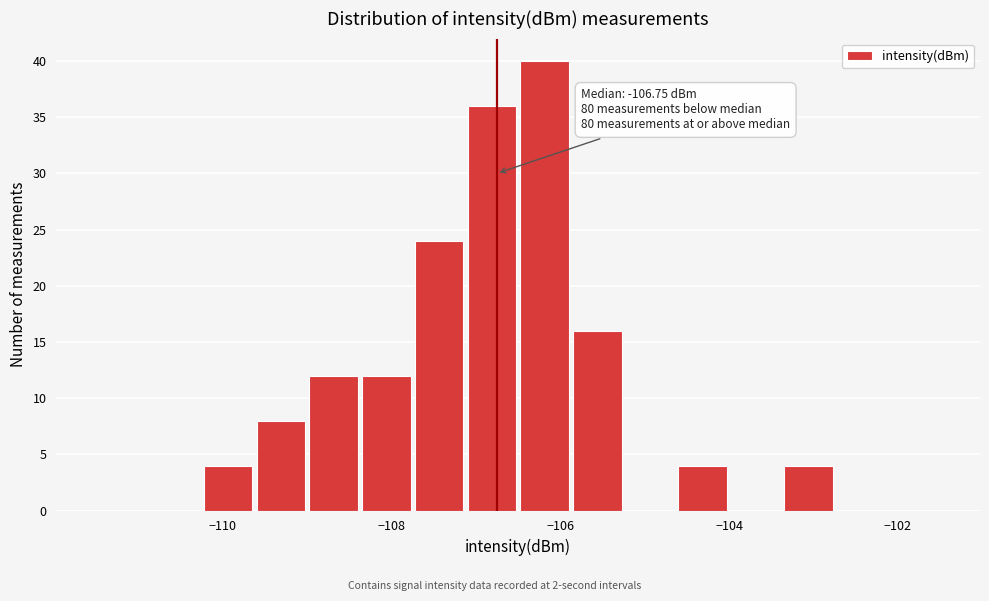

Around what value on the x-axis is the tallest bar? Give the approximate position of its centre, as read against the axis.

-106.2